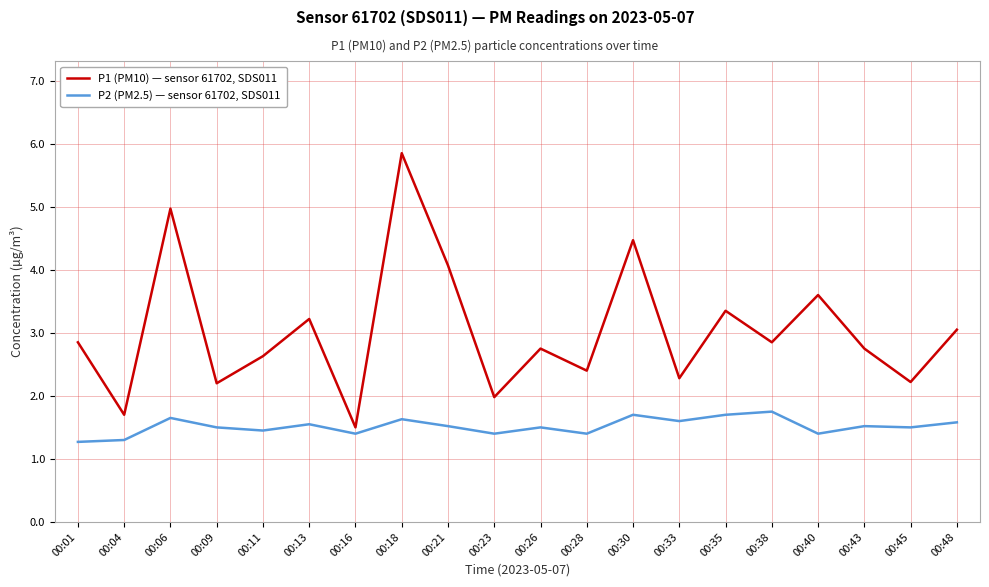

What is the sum of the P2 (PM2.5) — sensor 61702, SDS011 values at 00:11 and 00:06?

3.1